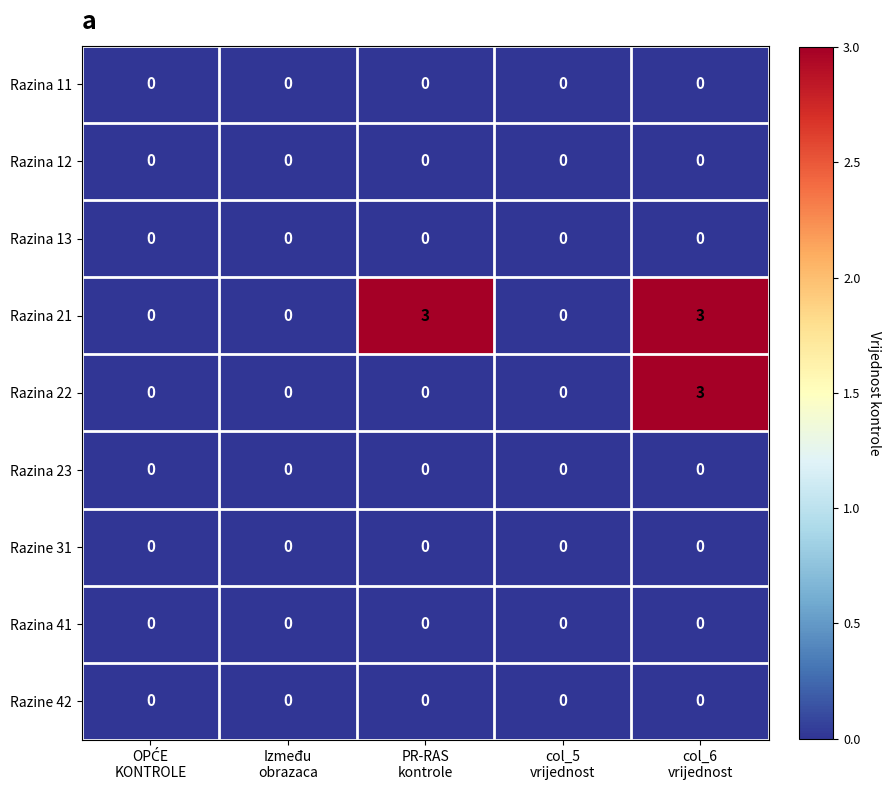

What is the difference between the maximum and minimum values in the Razina 21 series?

3